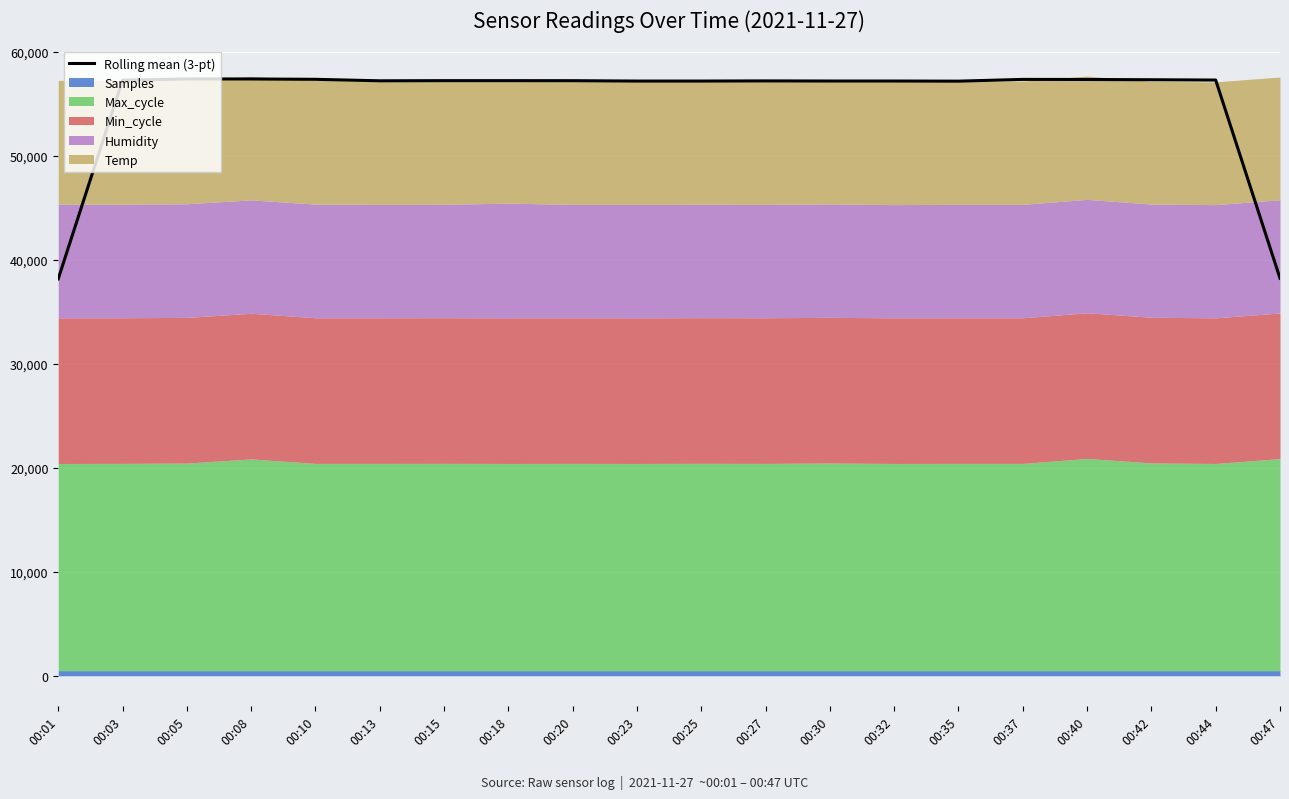

How many points are lower than both their immediate neighbors (excluding endpoints)?

3